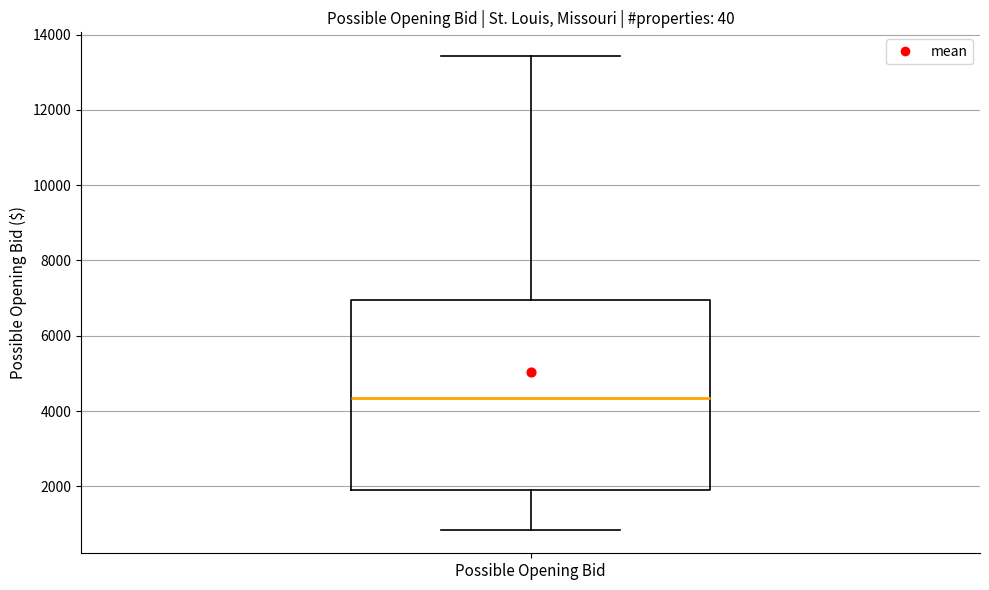

Transcribe this box plot: give where the median line is, the range the box spans, and where the two whiskers end, as read against the y-axis. The values are not printed on the chart, so give them approximately, as read against the axis.

median 4400, box 1800 to 7000, whiskers 800 to 13400